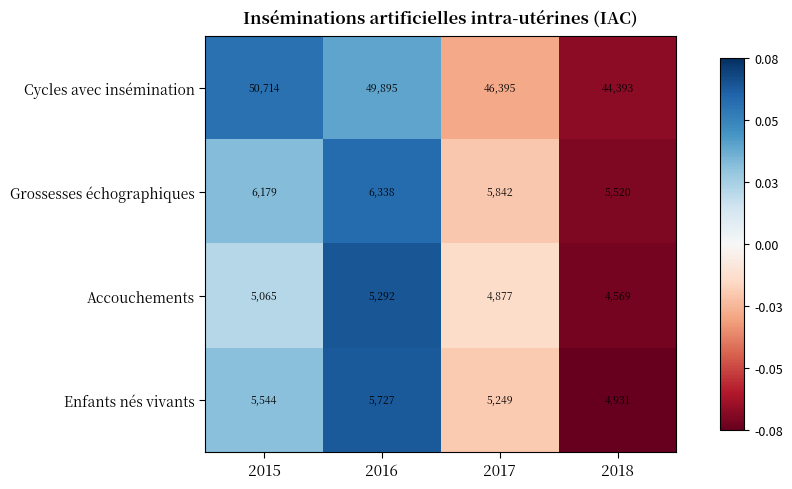

At which category is the sum across all series the highest?

2015